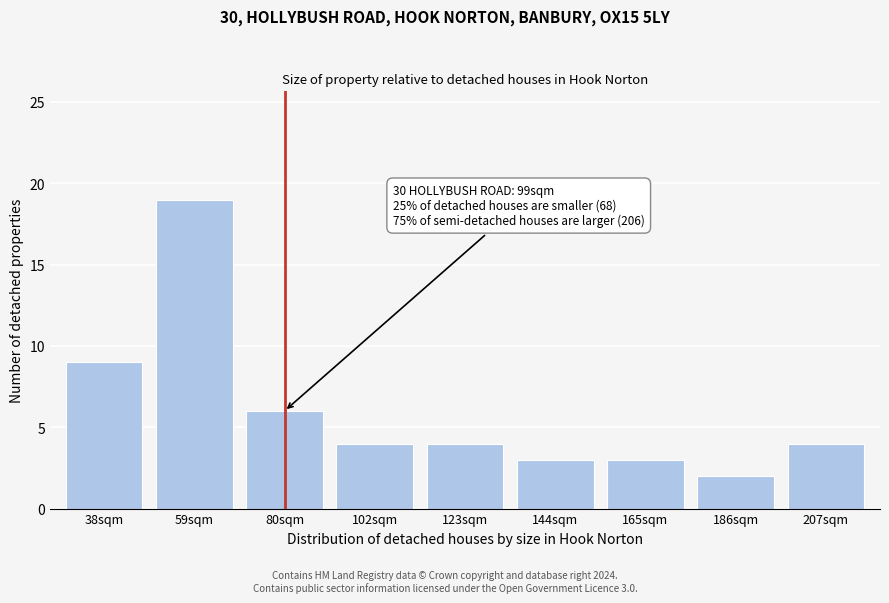

Reading left to right, list all the values displayed in this chart.

38sqm=9	59sqm=19	80sqm=6	102sqm=4	123sqm=4	144sqm=3	165sqm=3	186sqm=2	207sqm=4